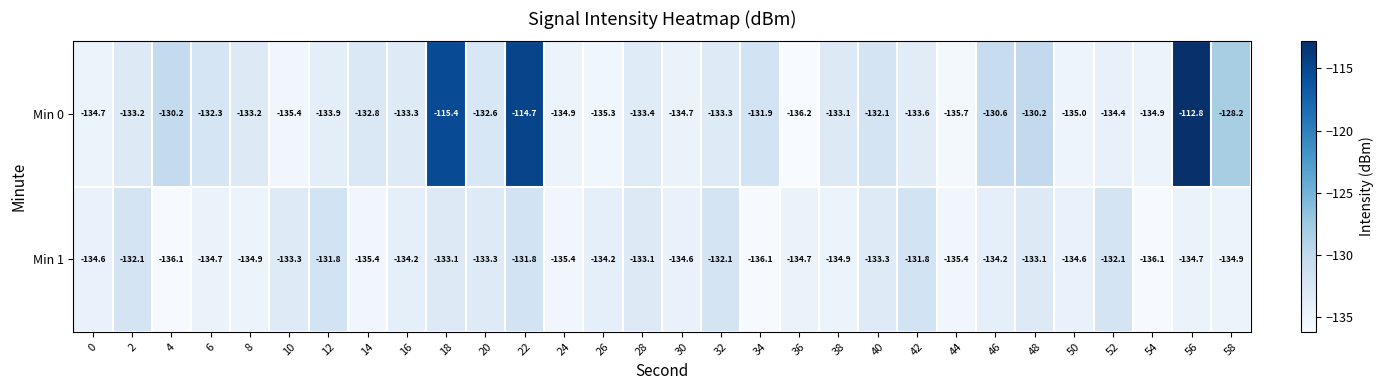

What is the difference between the Min 1 values at 26 and 40?

0.9